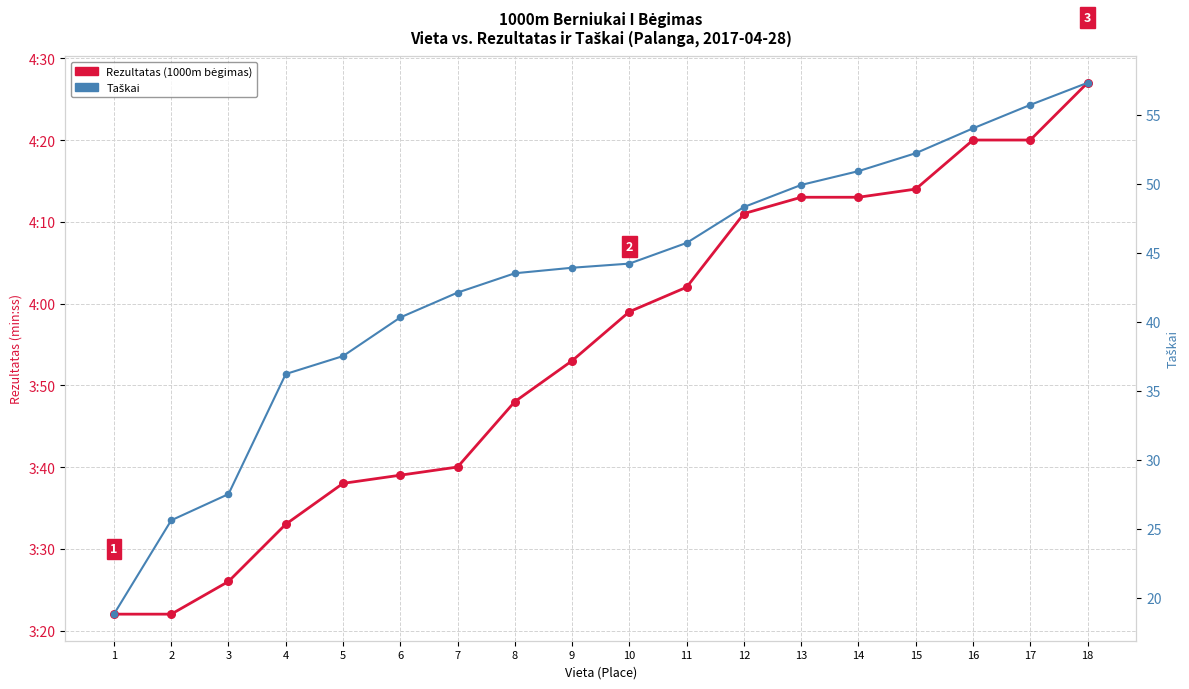

Which series has the widest spread of Y values?

Rezultatas (1000m bėgimas)